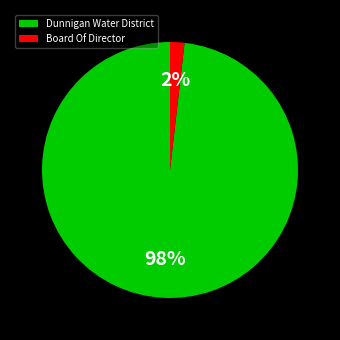

Which has a higher value, Dunnigan Water District or Board Of Director?

Dunnigan Water District